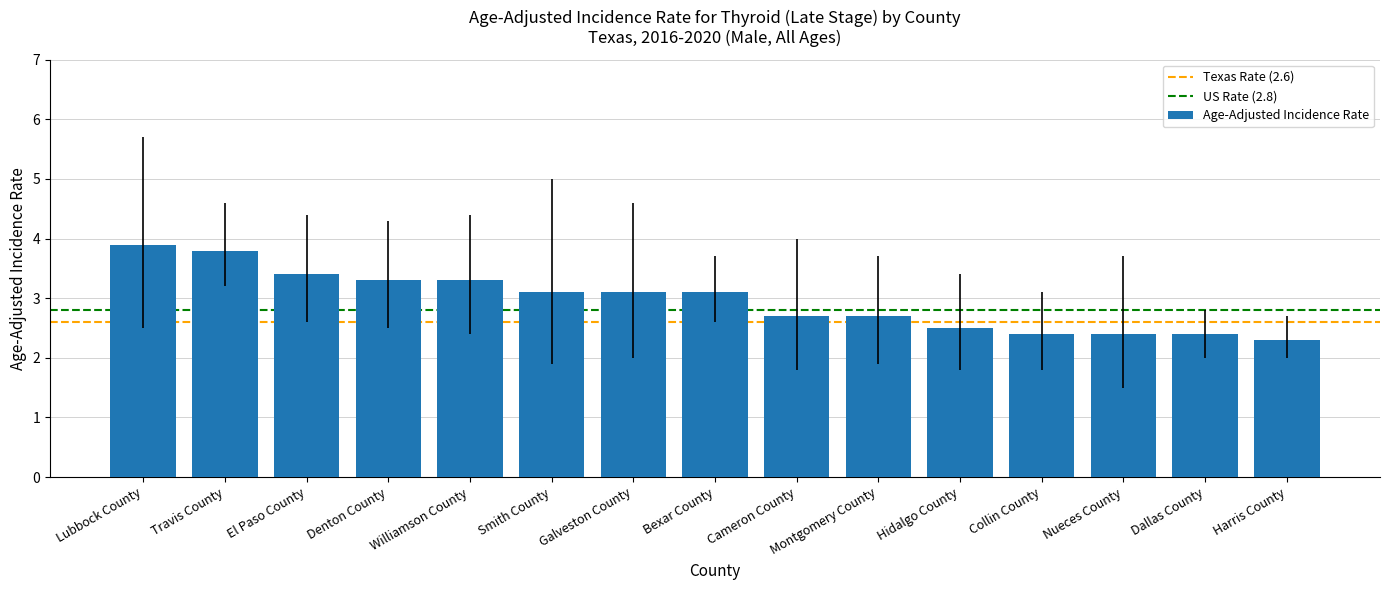

Reading left to right, list all the values displayed in this chart.

Lubbock County=3.9	Travis County=3.8	El Paso County=3.4	Denton County=3.3	Williamson County=3.3	Smith County=3.1	Galveston County=3.1	Bexar County=3.1	Cameron County=2.7	Montgomery County=2.7	Hidalgo County=2.5	Collin County=2.4	Nueces County=2.4	Dallas County=2.4	Harris County=2.3